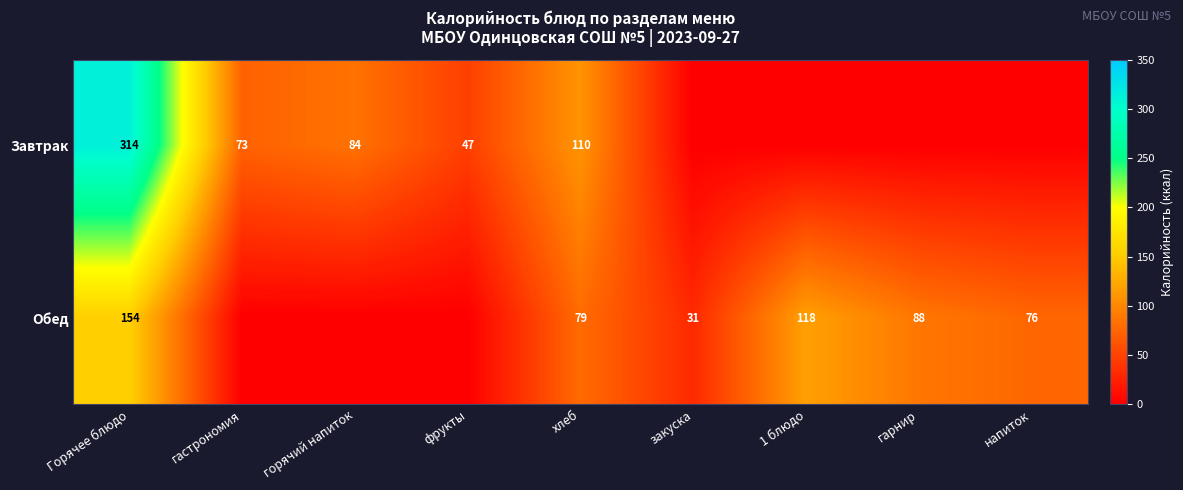

The value of Завтрак at хлеб is 110. True or false?

True